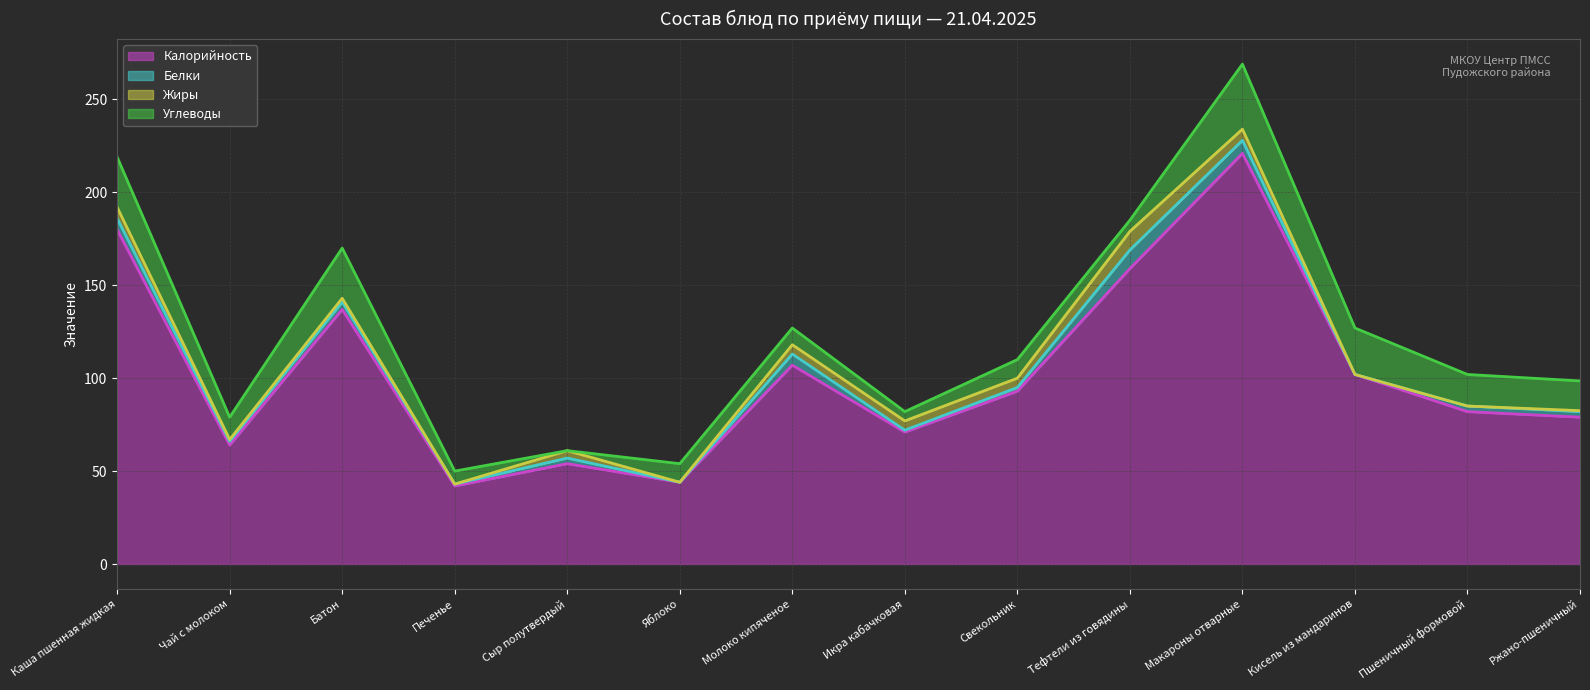

What is the difference between the maximum and second lowest values in the Калорийность (линия) series?

177.0